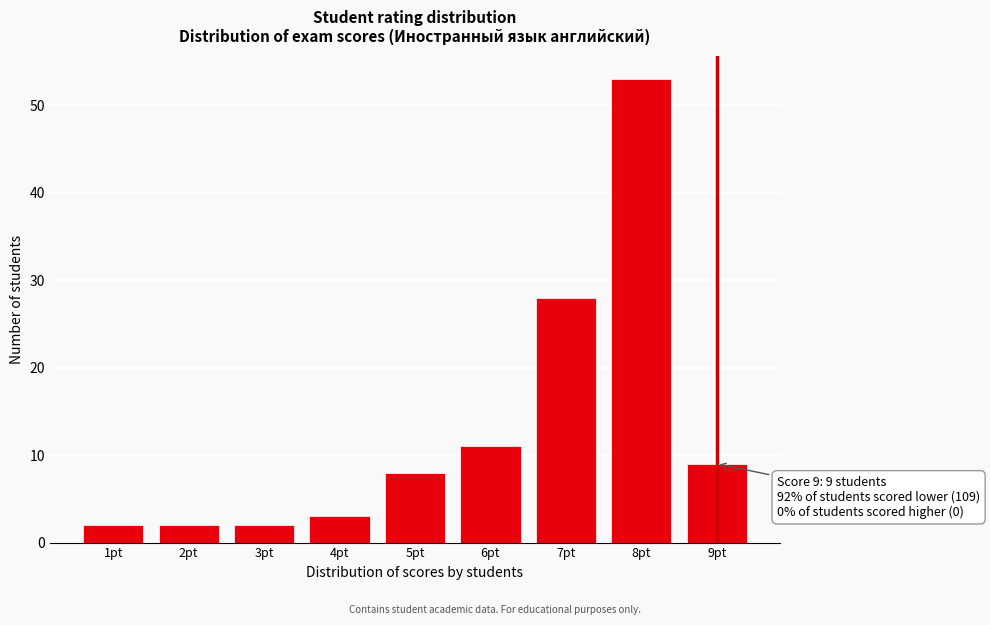

Over which range of the x-axis is the bar tallest?

7.5 to 8.5